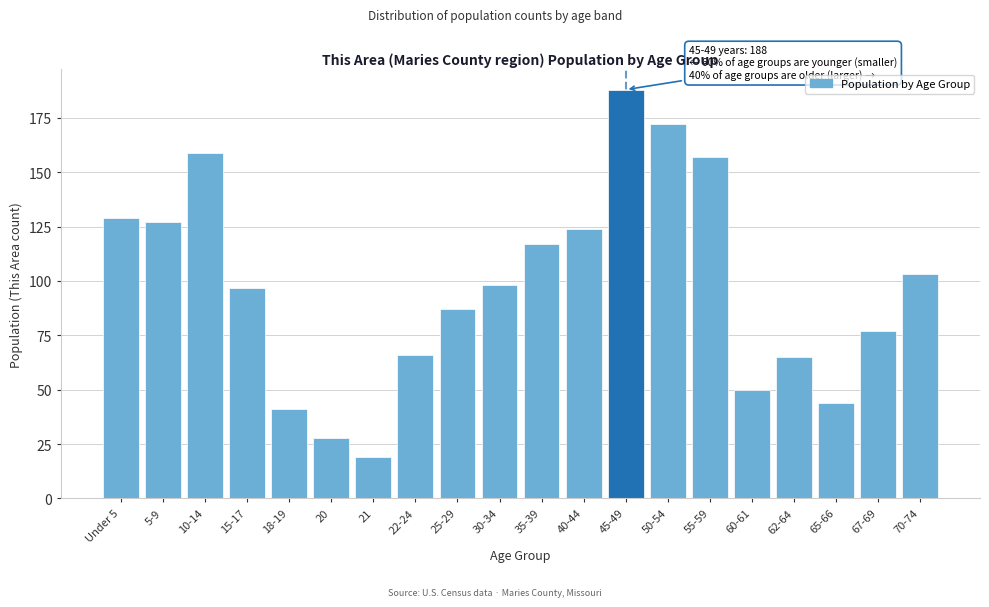

Reading right to left, what are all the values shown in this chart?

70-74=103	67-69=77	65-66=44	62-64=65	60-61=50	55-59=157	50-54=172	45-49=188	40-44=124	35-39=117	30-34=98	25-29=87	22-24=66	21=19	20=28	18-19=41	15-17=97	10-14=159	5-9=127	Under 5=129